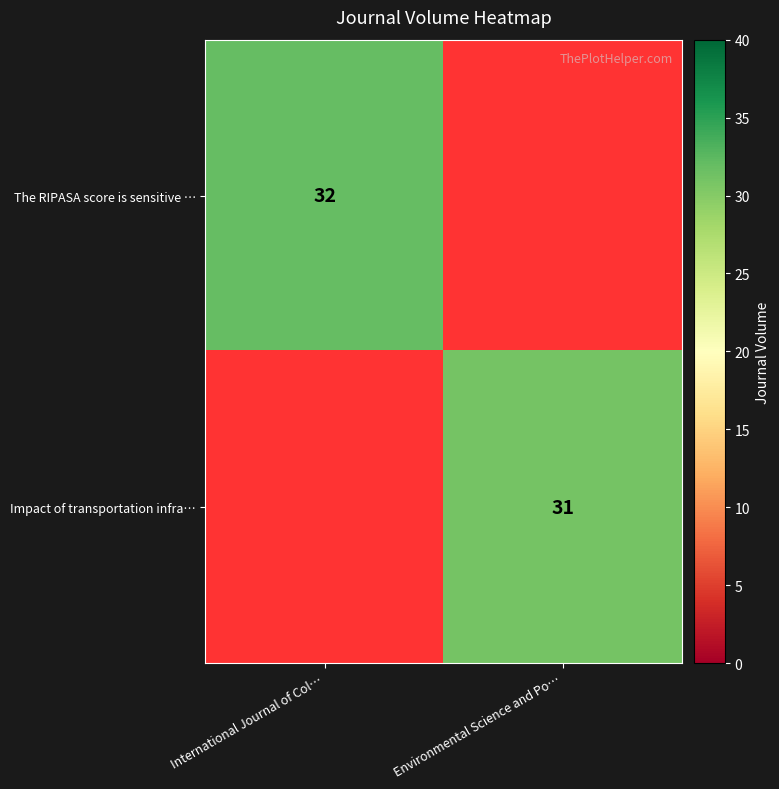

True or false: Impact of transportation infra… has a value of 31 at Environmental Science and Po….

True